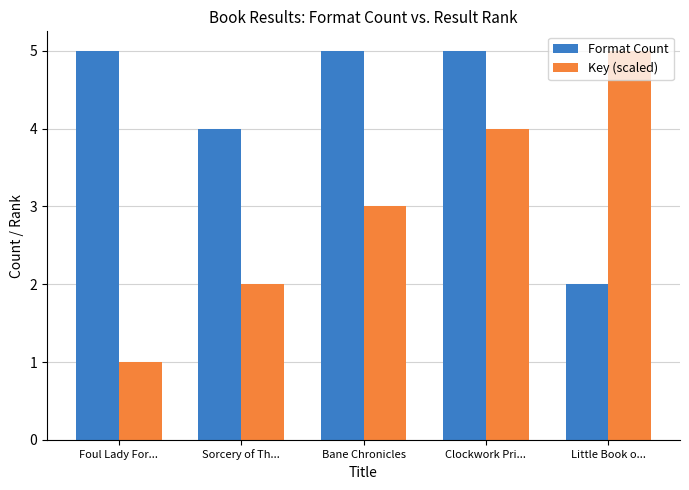

At which label is Key (scaled) closest to 3?

Bane Chronicles